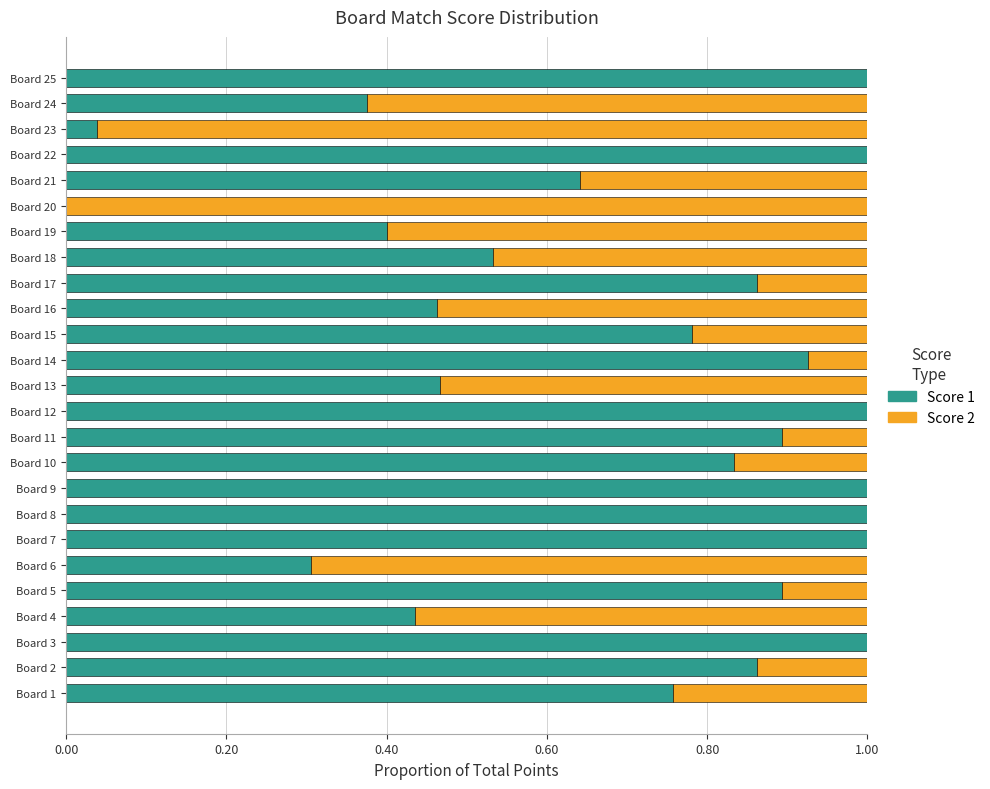

What is the sum of all Score 1 values?

17.5